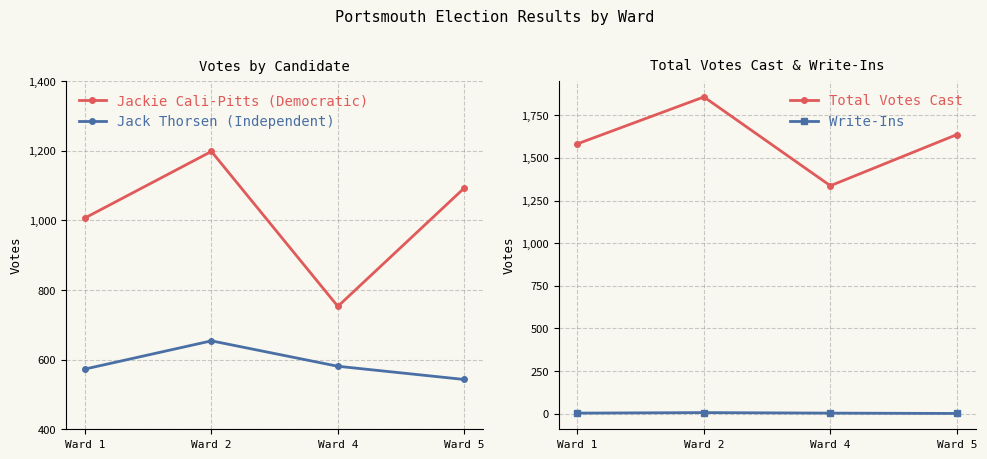

Reading left to right, extract all data points from this chart.

Jackie Cali-Pitts (Democratic): Ward 1=1007	Ward 2=1198	Ward 4=753	Ward 5=1093
Jack Thorsen (Independent): Ward 1=573	Ward 2=654	Ward 4=581	Ward 5=543
Total Votes Cast: Ward 1=1583	Ward 2=1858	Ward 4=1337	Ward 5=1637
Write-Ins: Ward 1=3	Ward 2=6	Ward 4=3	Ward 5=1